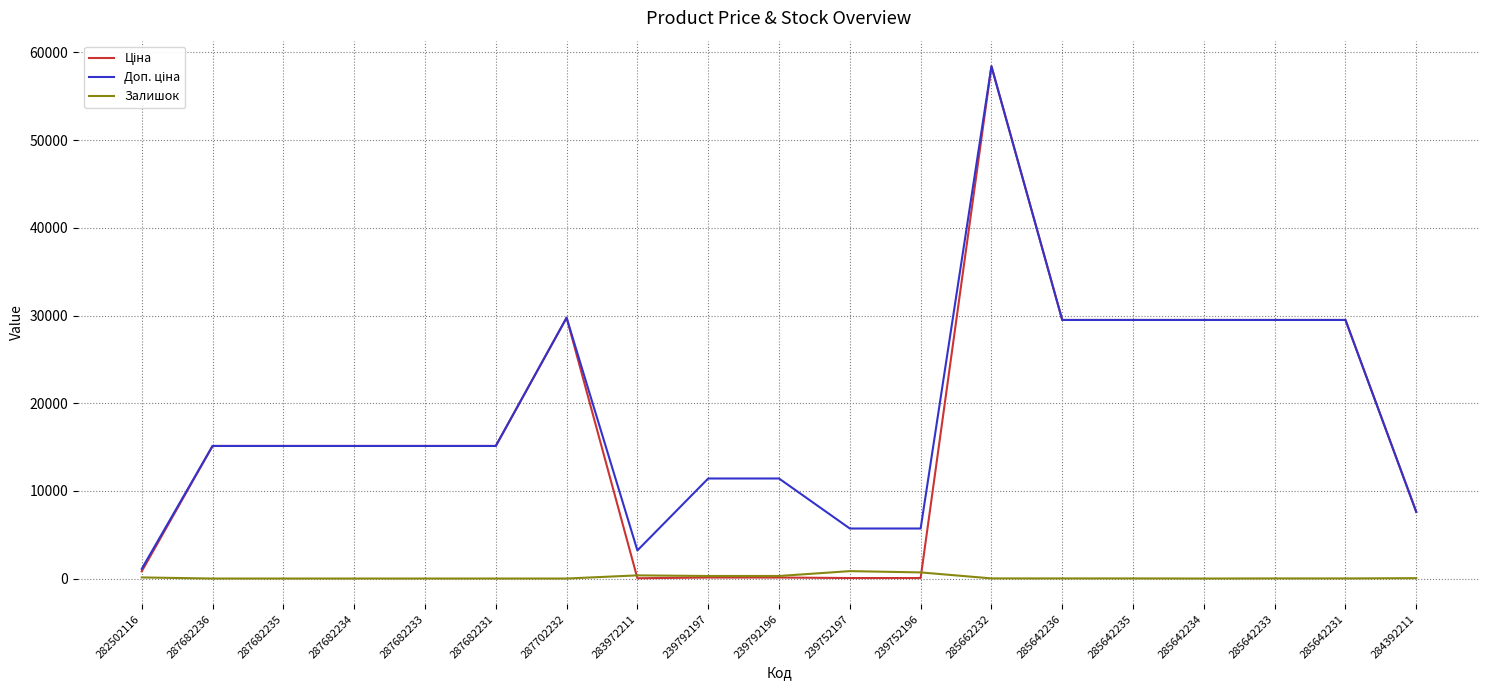

Where does the Залишок series first go above 13?

282502116